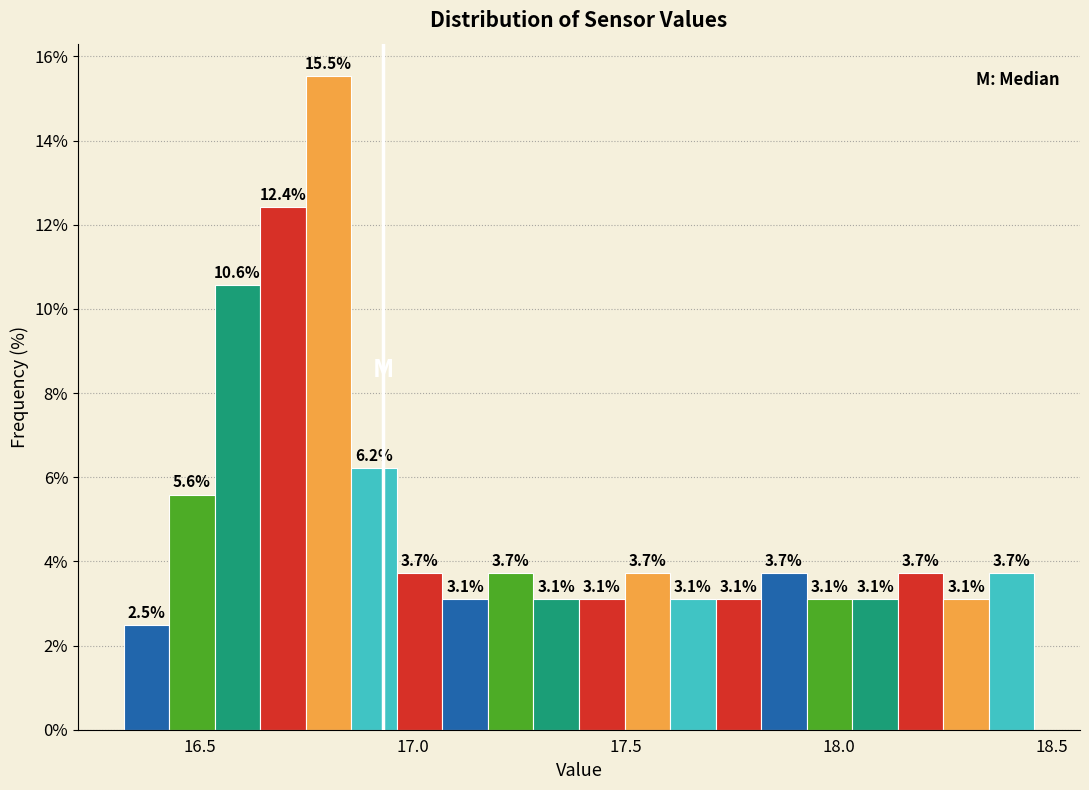

Around what value on the x-axis is the tallest bar? Give the approximate position of its centre, as read against the axis.

16.80